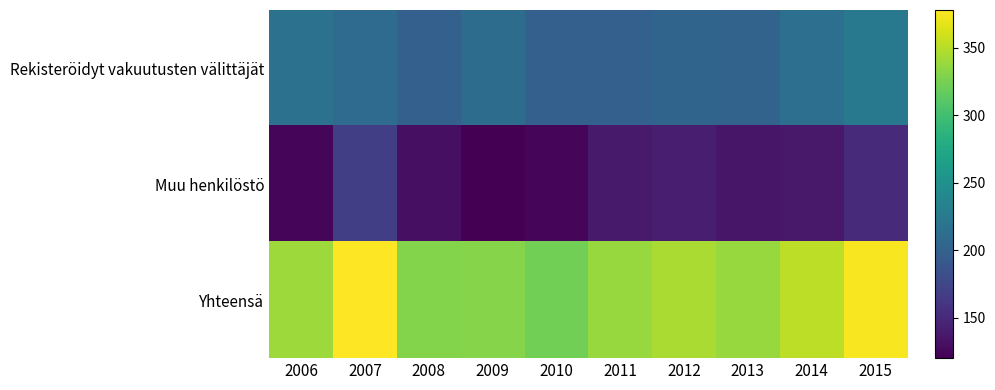

What is the maximum value shown in the chart?

378